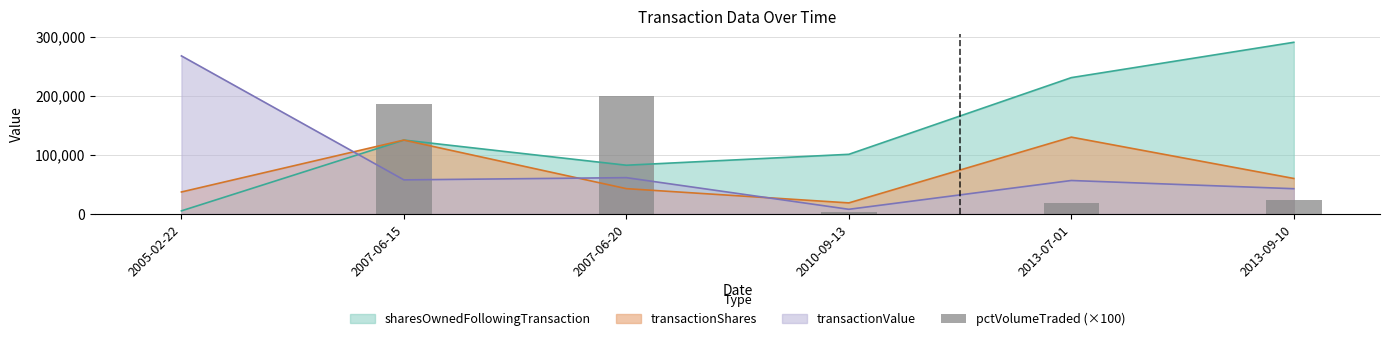

What is the value of the 2nd bar from the left?

186800